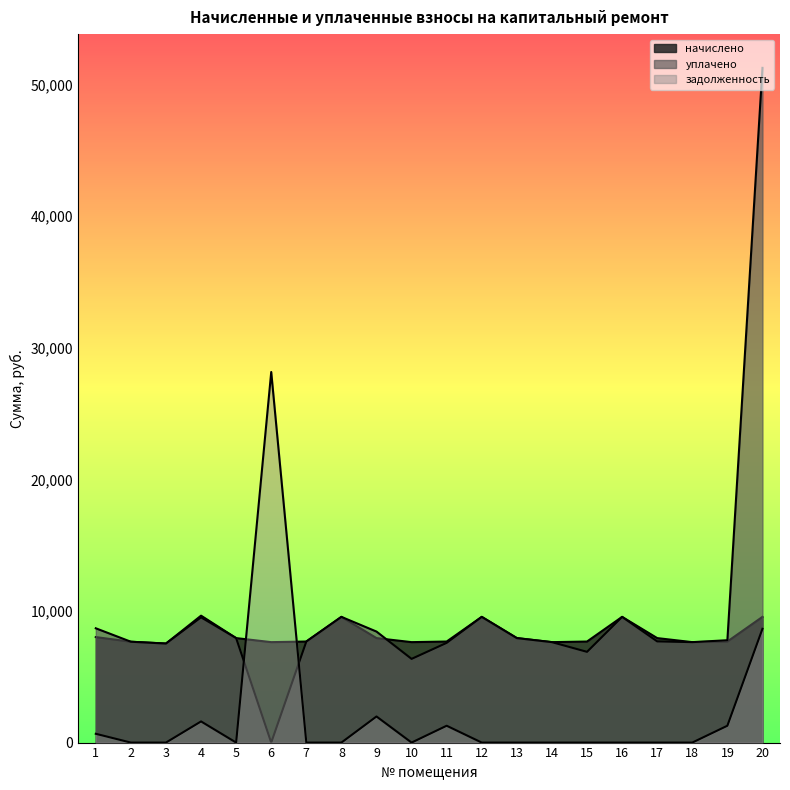

Which series ends up on top after the final intersection of начислено and задолженность?

начислено